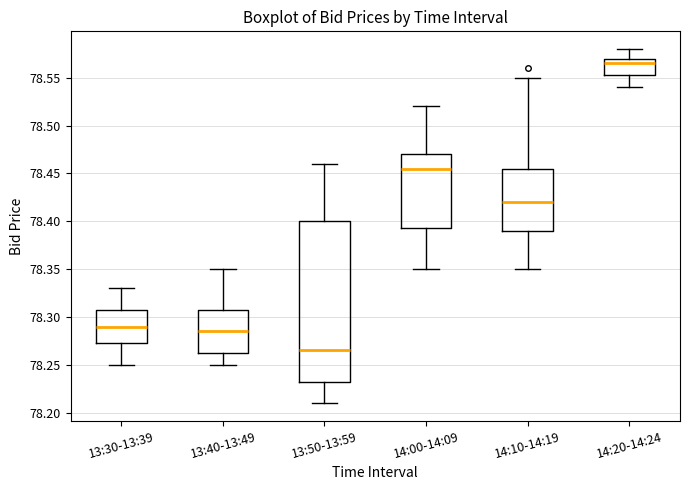

Where is the upper edge of the box for 13:30-13:39 on the y-axis? The values are not printed on the chart, so give them approximately, as read against the axis.

78.310